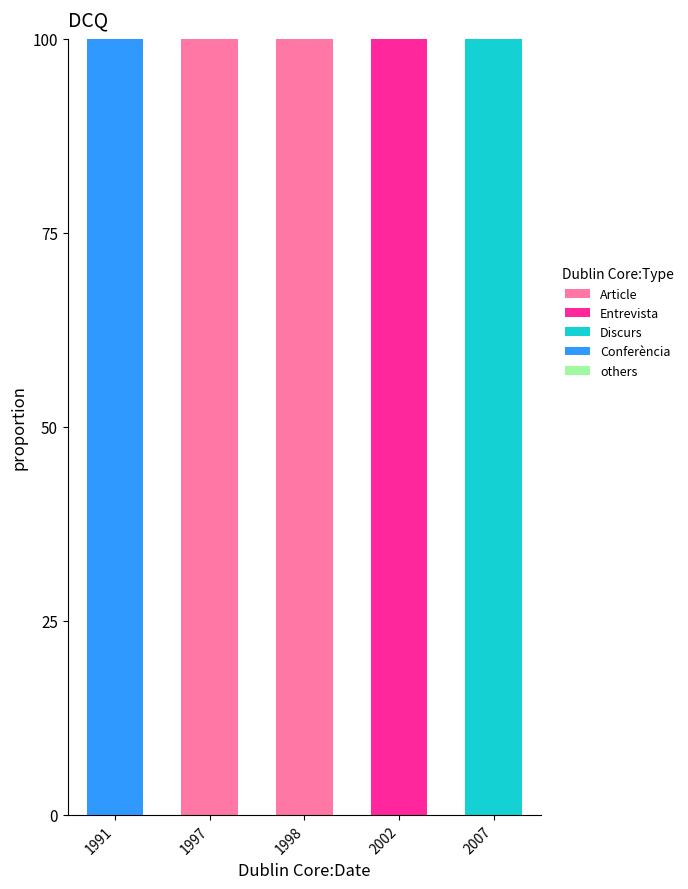

The value of Article at 1998 is 163. True or false?

False